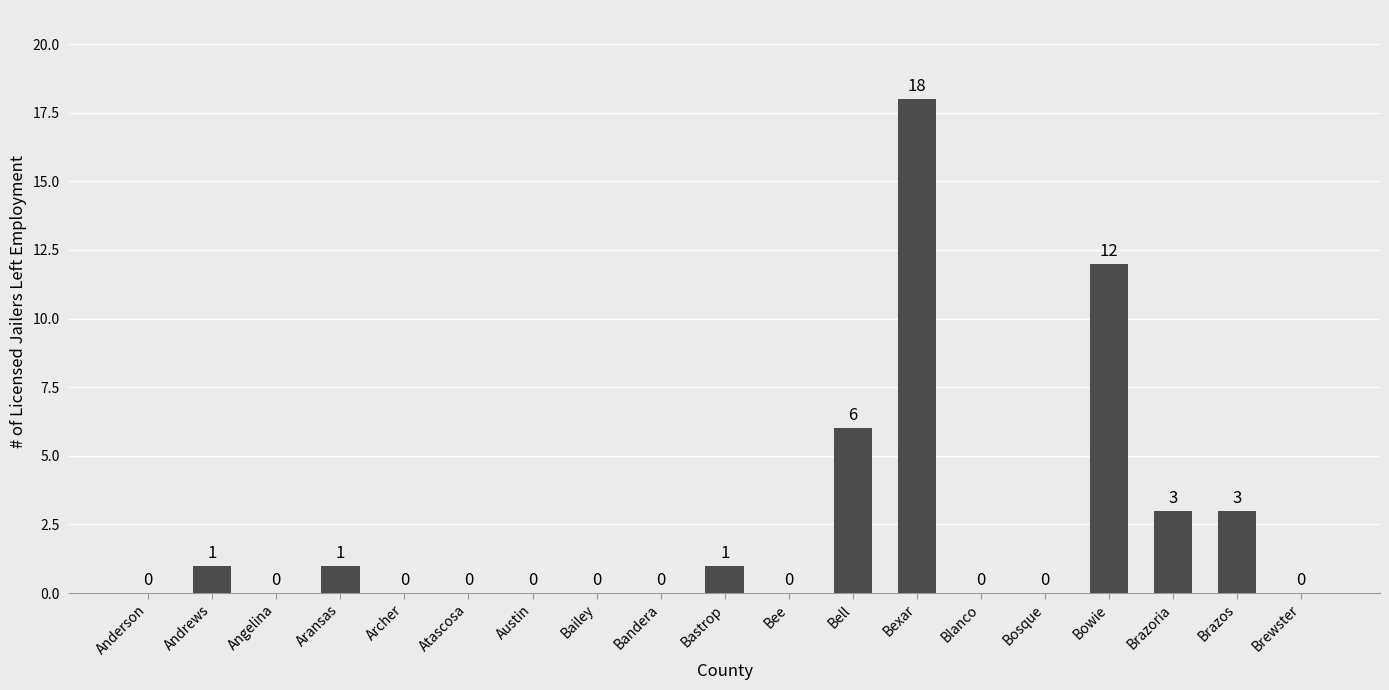

Between Bell and Bastrop, which is larger?

Bell